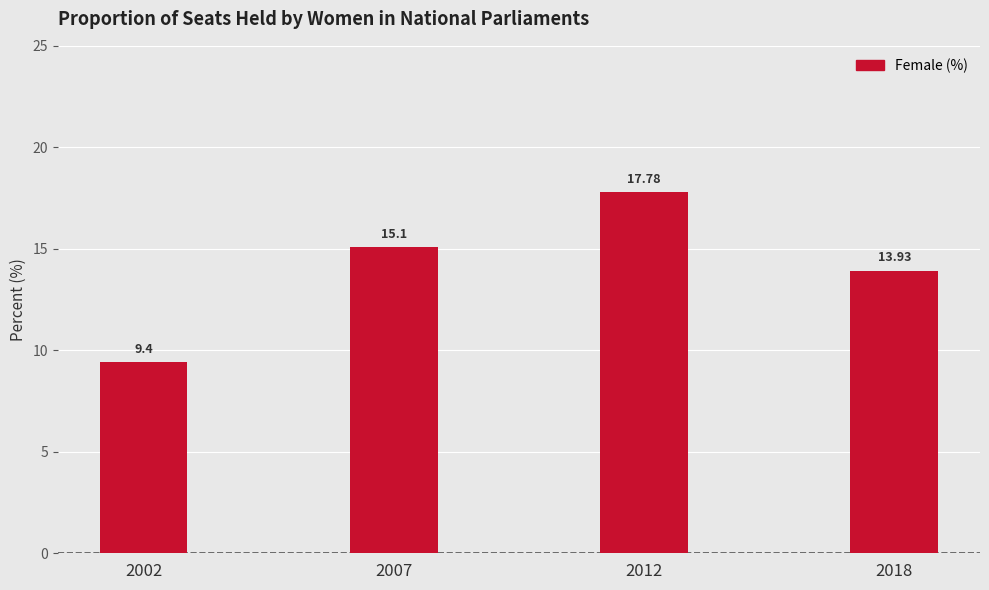

Reading right to left, what are all the values shown in this chart?

13.9	17.8	15.1	9.4